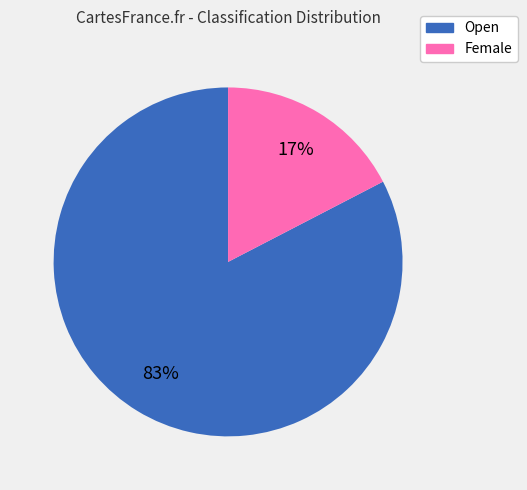

Is there a majority slice in this chart?

Yes